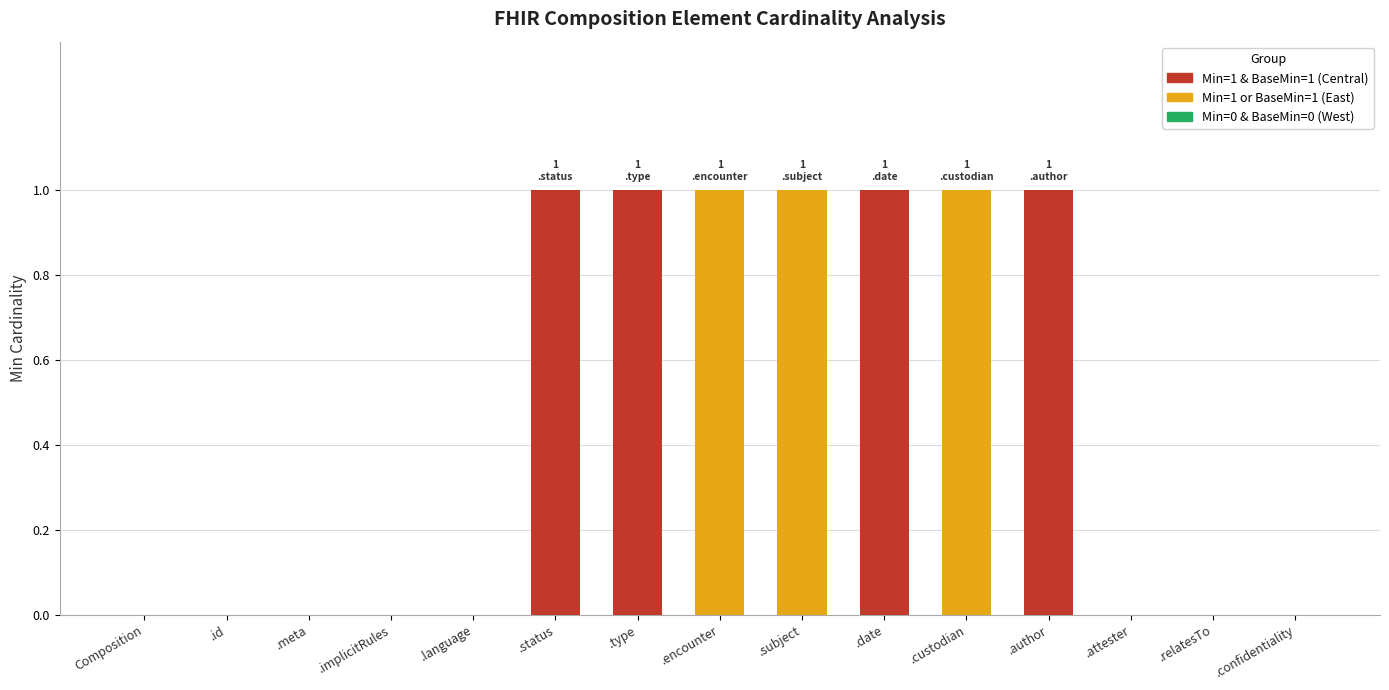

At which label is Central closest to 0?

Composition